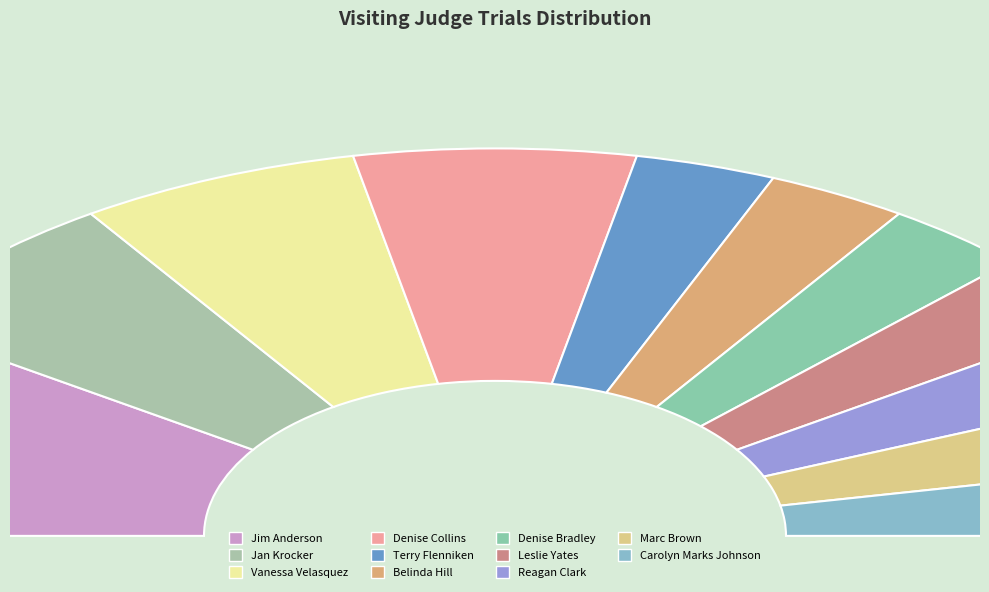

True or false: Jan Krocker accounts for 1% of the total.

False